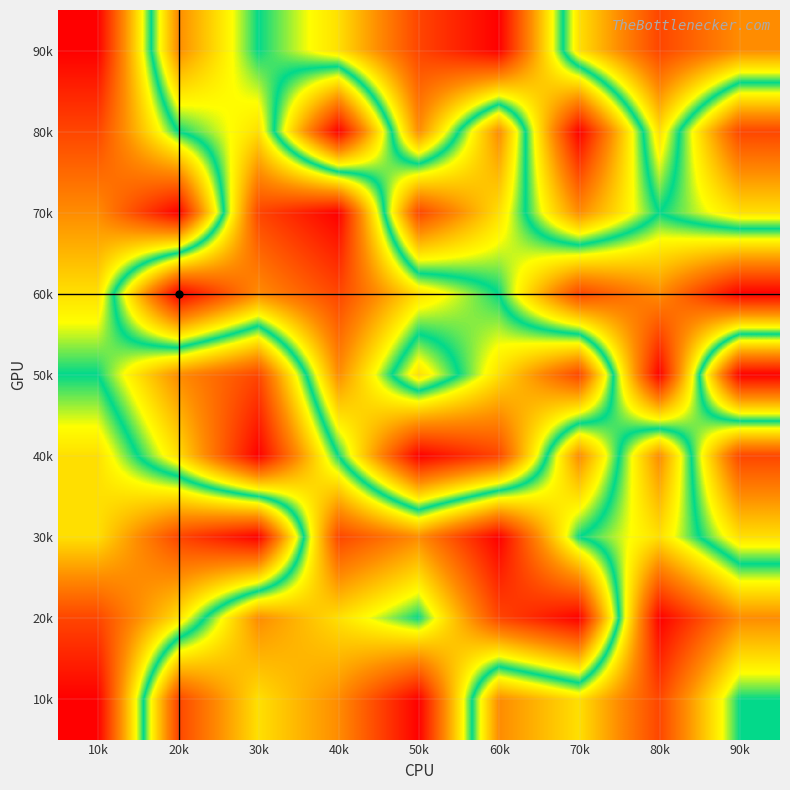

How many distinct data groups are displayed?

9